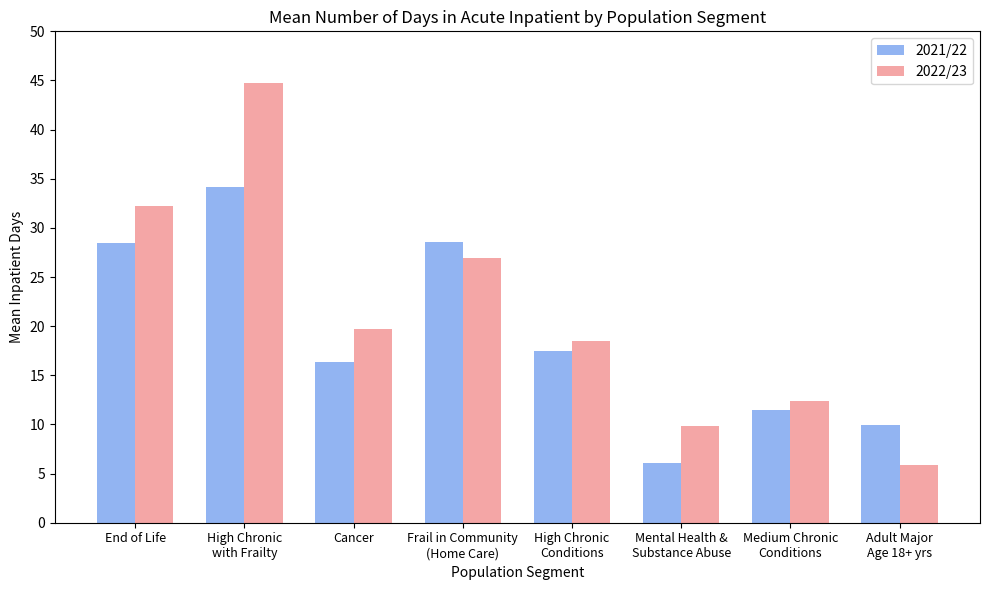

Between High Chronic
with Frailty and Adult Major
Age 18+ yrs, which series saw the biggest shift?

2022/23